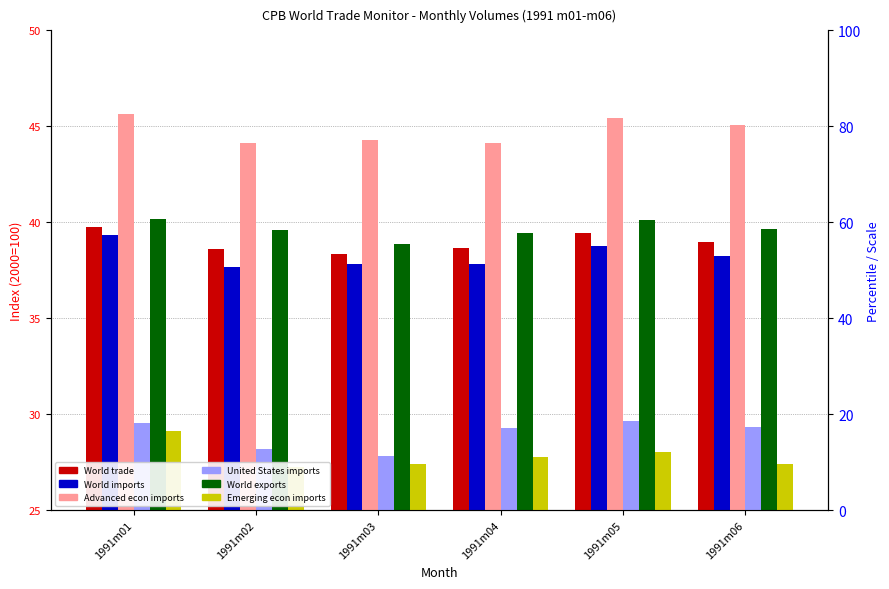

What is the lowest value of the Emerging econ imports series?

27.3